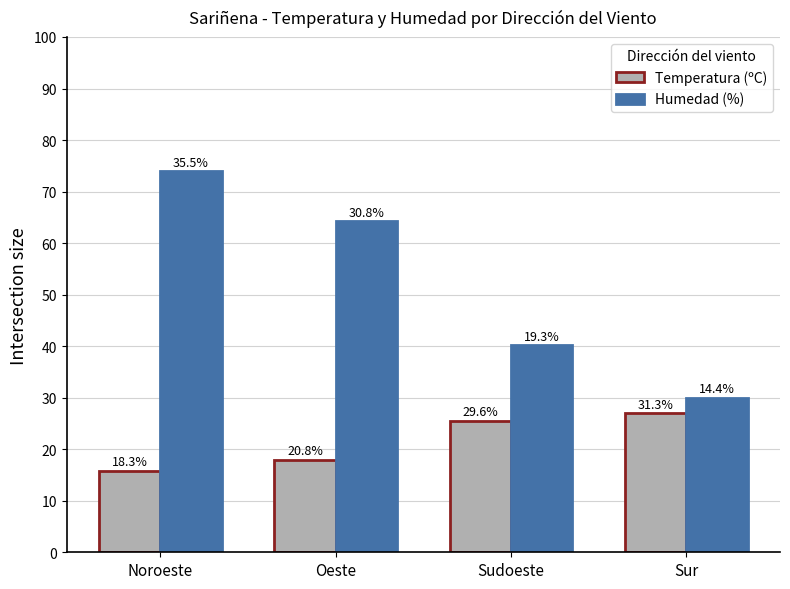

Between Noroeste and Sudoeste, which series saw the biggest shift?

Humedad (%)